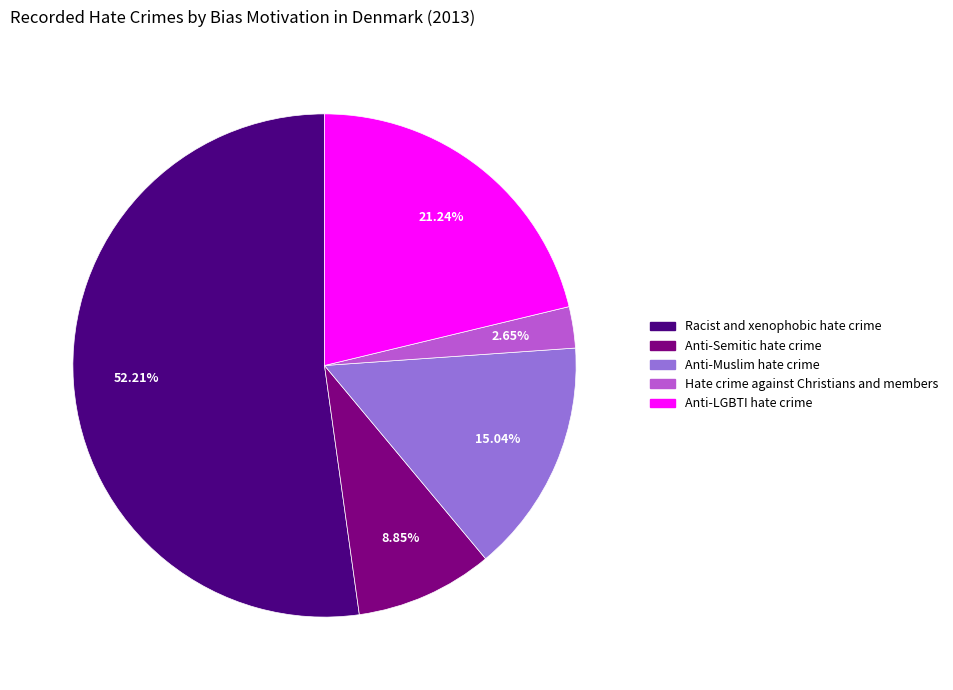

How many slices are in this pie chart?

5